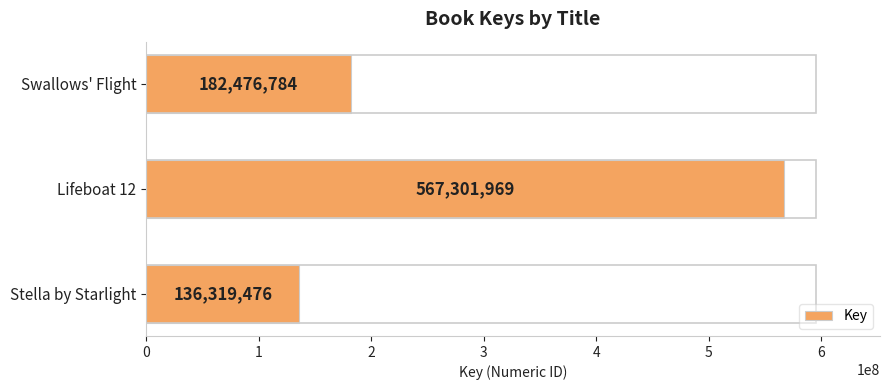

What is the sum of all values?

886098229